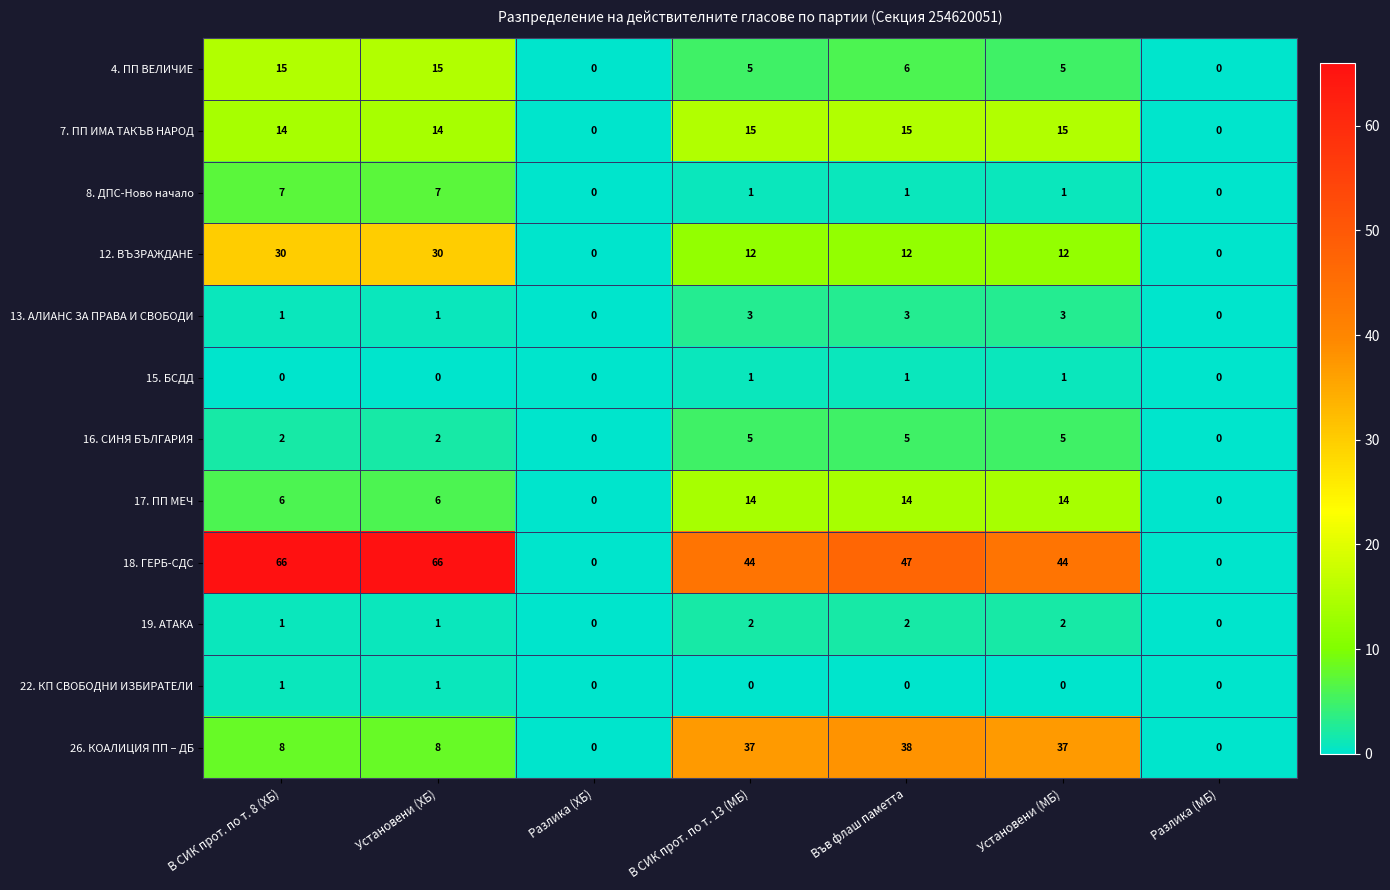

What is the sum of all 13. АЛИАНС ЗА ПРАВА И СВОБОДИ values?

11